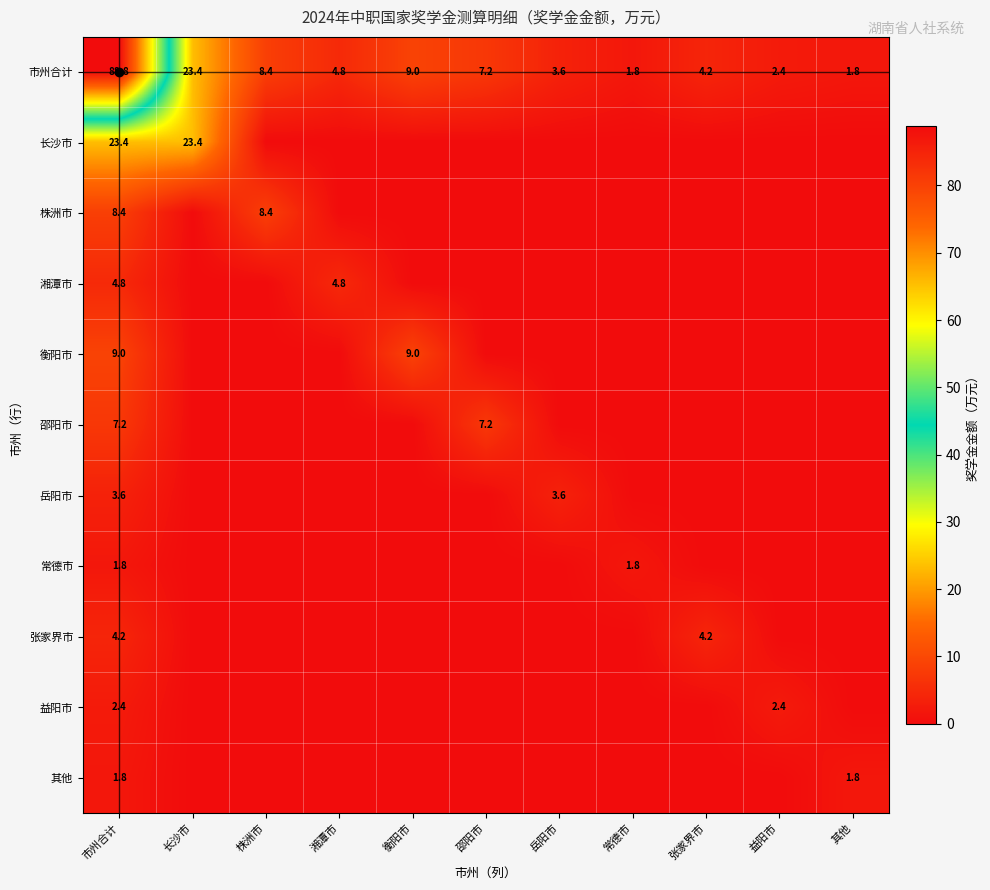

What is the minimum value for 市州合计?

1.8